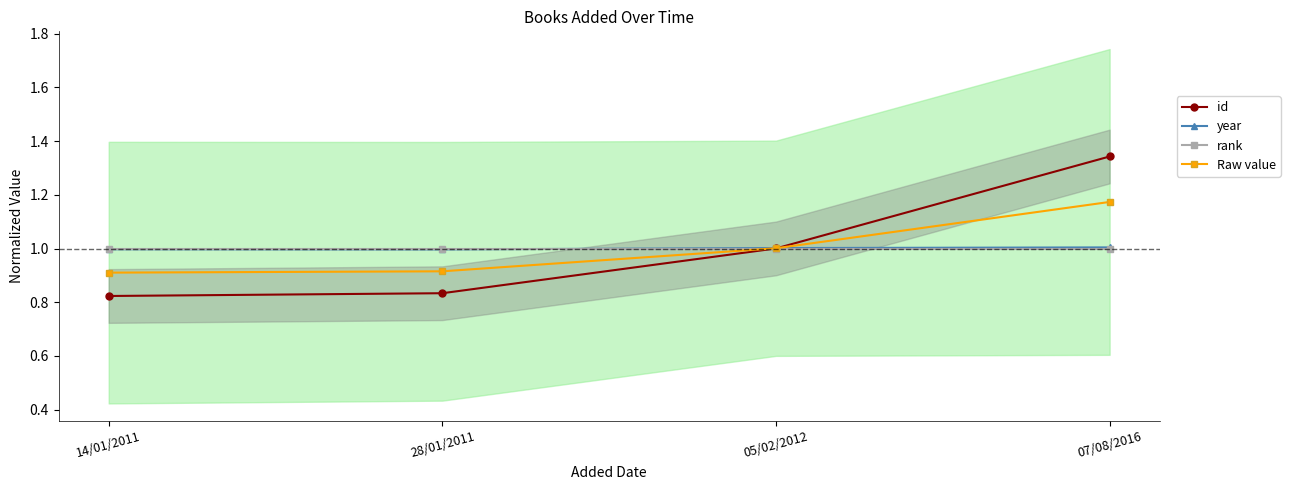

Which series ends up on top after the final intersection of id and year?

id